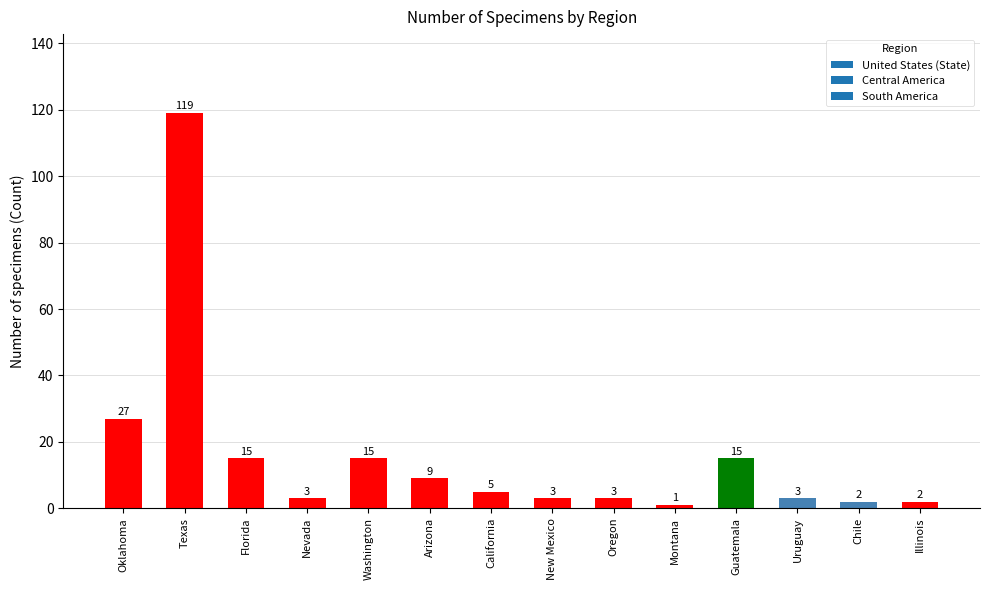

What is the change in value from Florida to Arizona?

-6